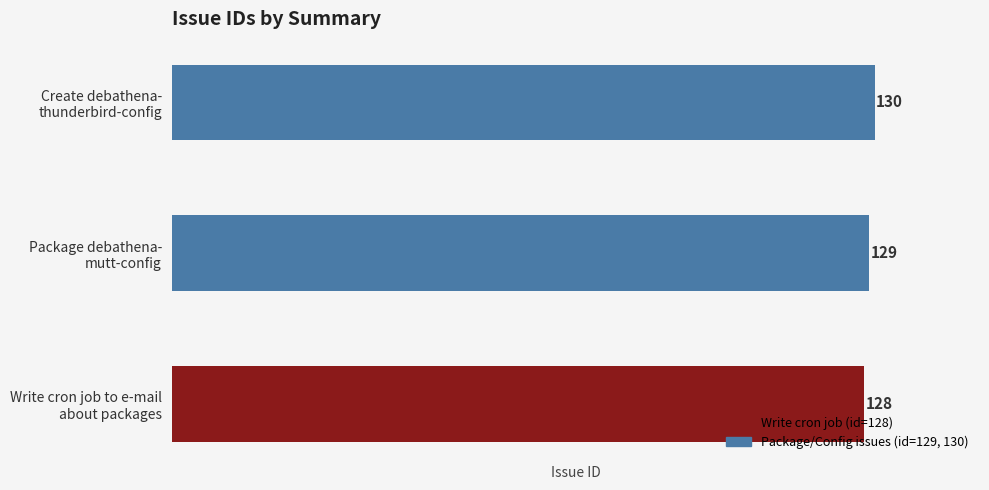

What is the maximum value shown in the chart?

130